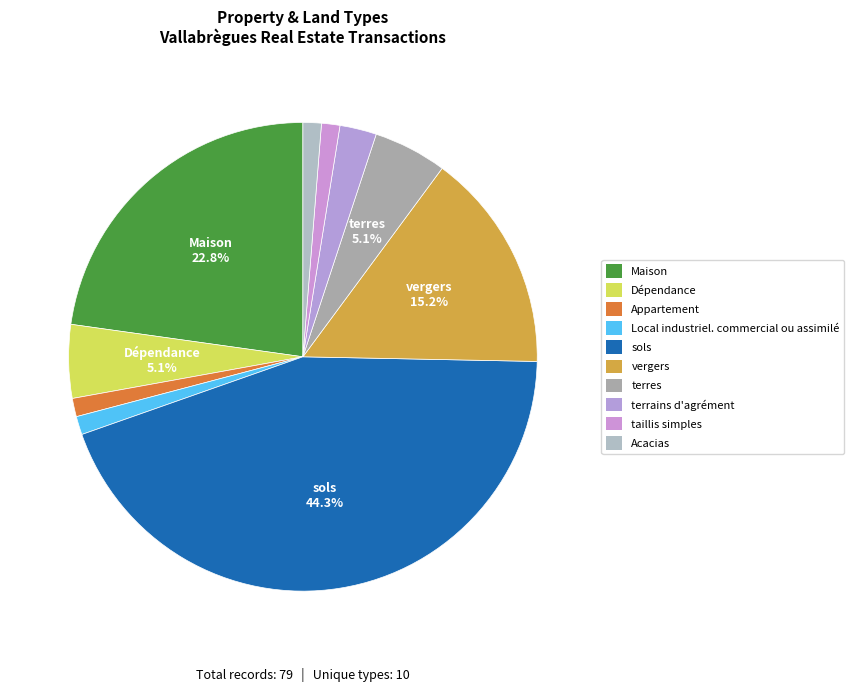

Is sols the majority of the pie?

No